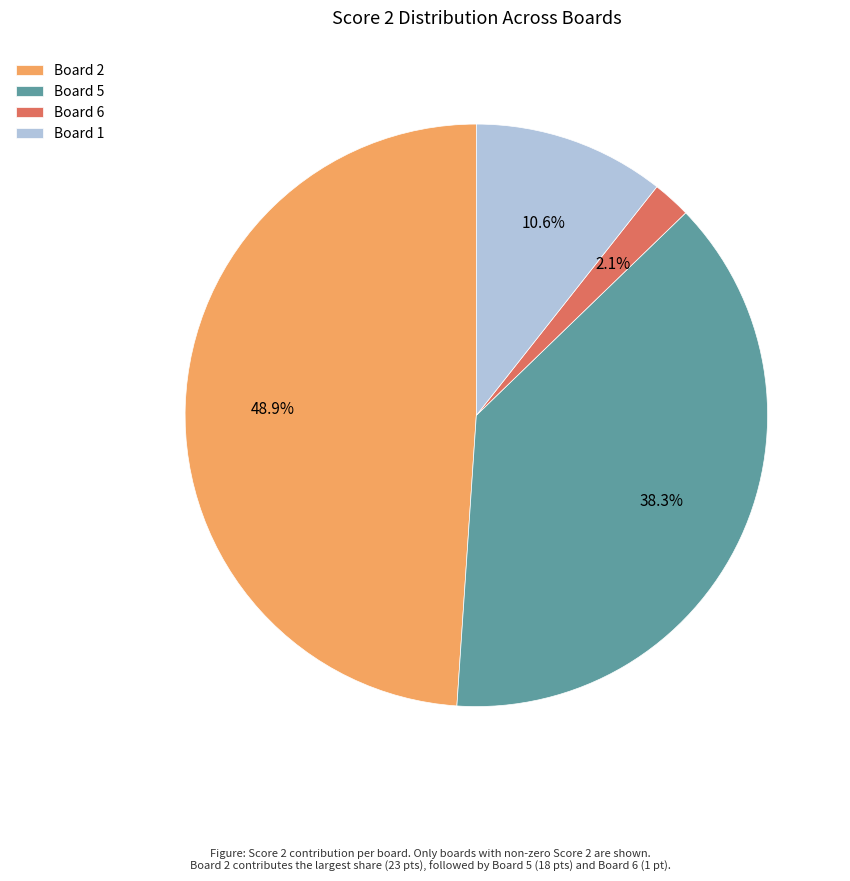

What is the ratio of the value at Board 1 to the value at Board 6?

5.0